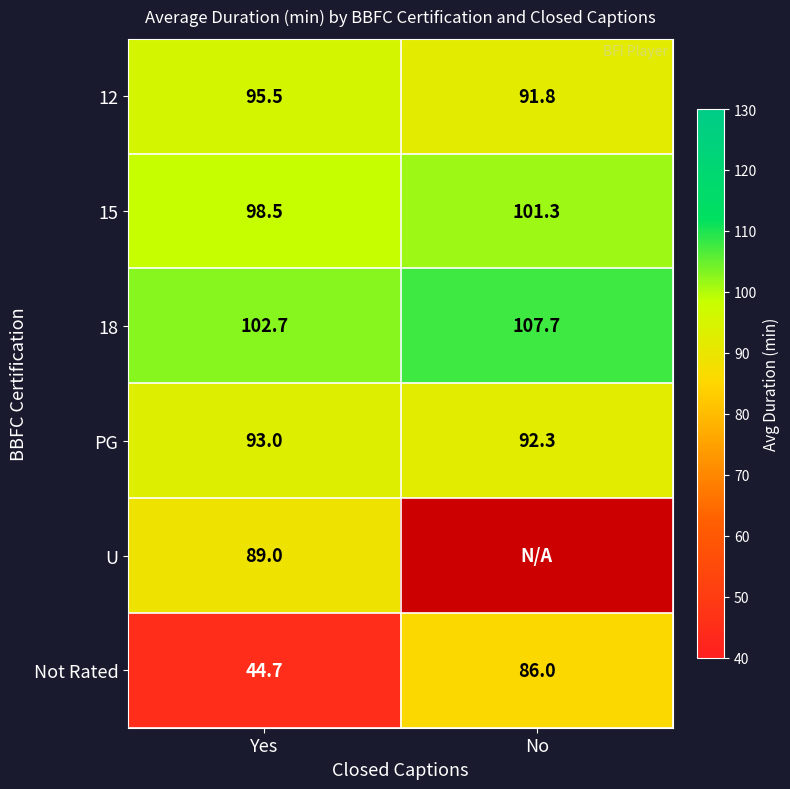

What is the difference between the highest and lowest values at Yes?

58.0